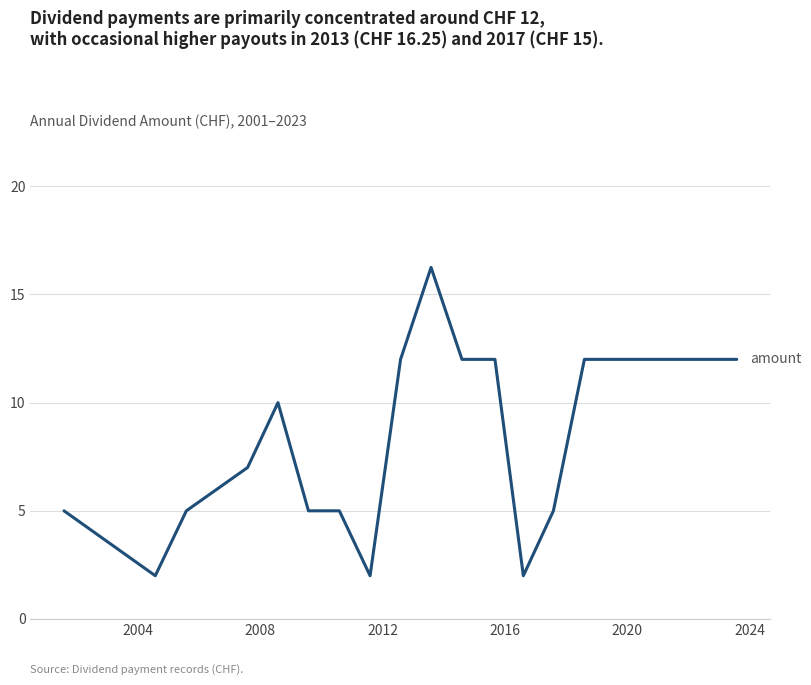

What is the minimum value shown in the chart?

2.0